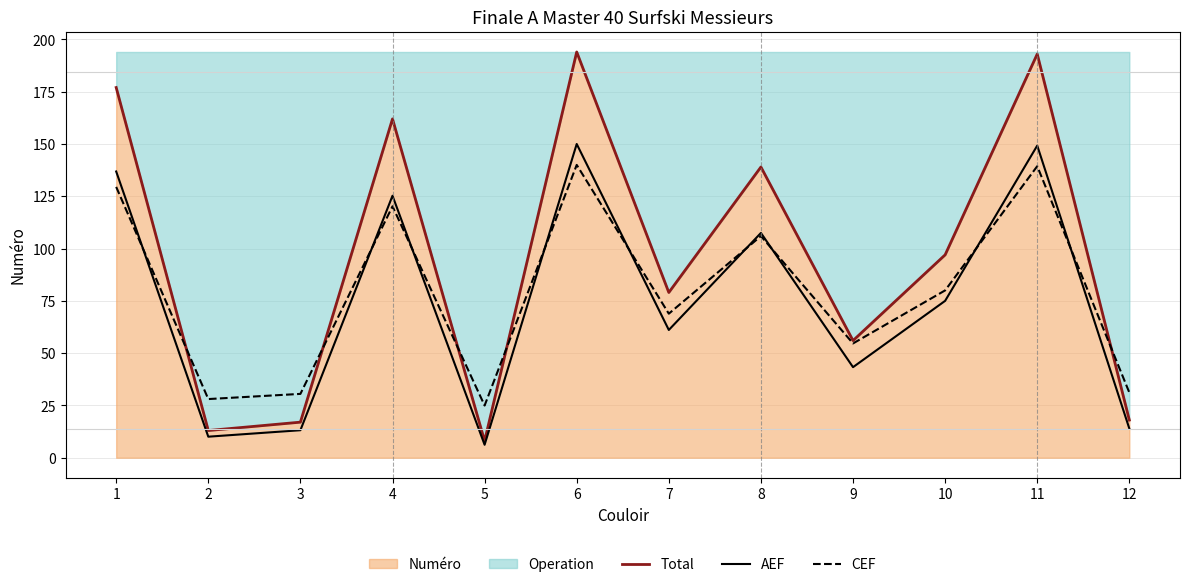

What is the difference between the maximum and minimum values in the AEF series?

143.8